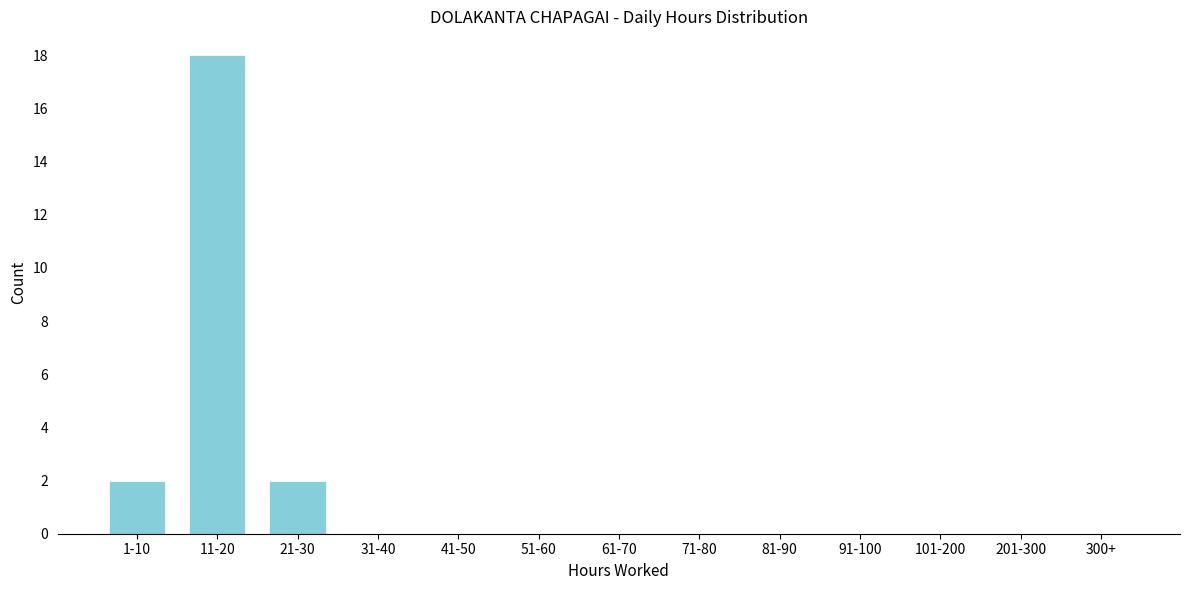

Reading left to right, transcribe all the data shown in this chart.

1-10=2	11-20=18	21-30=2	31-40=0	41-50=0	51-60=0	61-70=0	71-80=0	81-90=0	91-100=0	101-200=0	201-300=0	300+=0